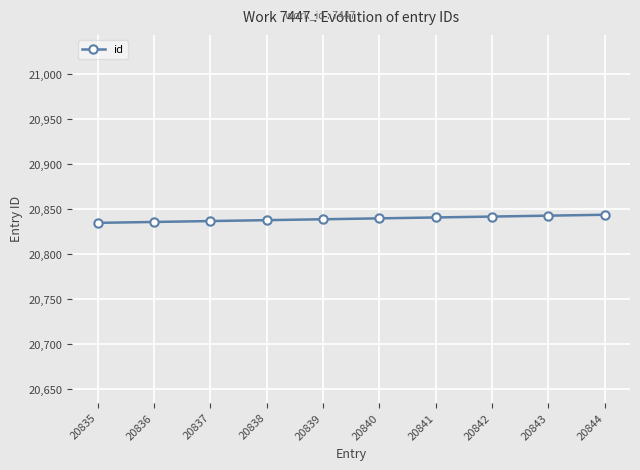

What is the difference between the maximum and minimum values?

9